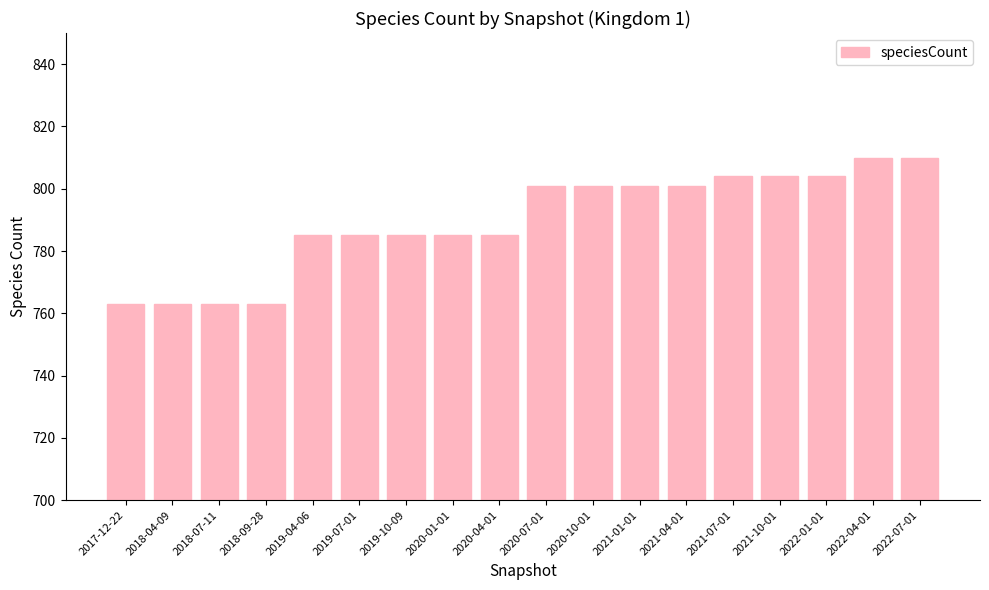

What is the change in value from 2018-07-11 to 2019-10-09?

+22